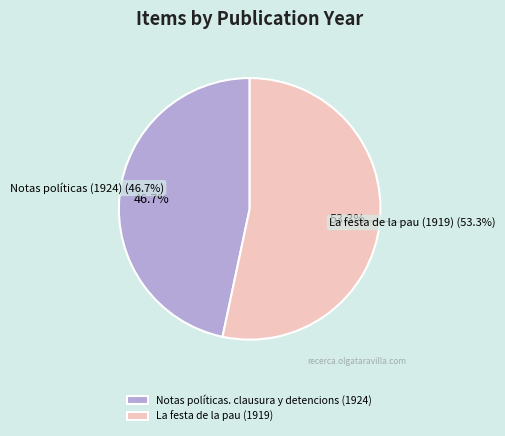

To the nearest percent, what is the combined percentage of Notas políticas. clausura y detencions (1924) and La festa de la pau (1919)?

100%